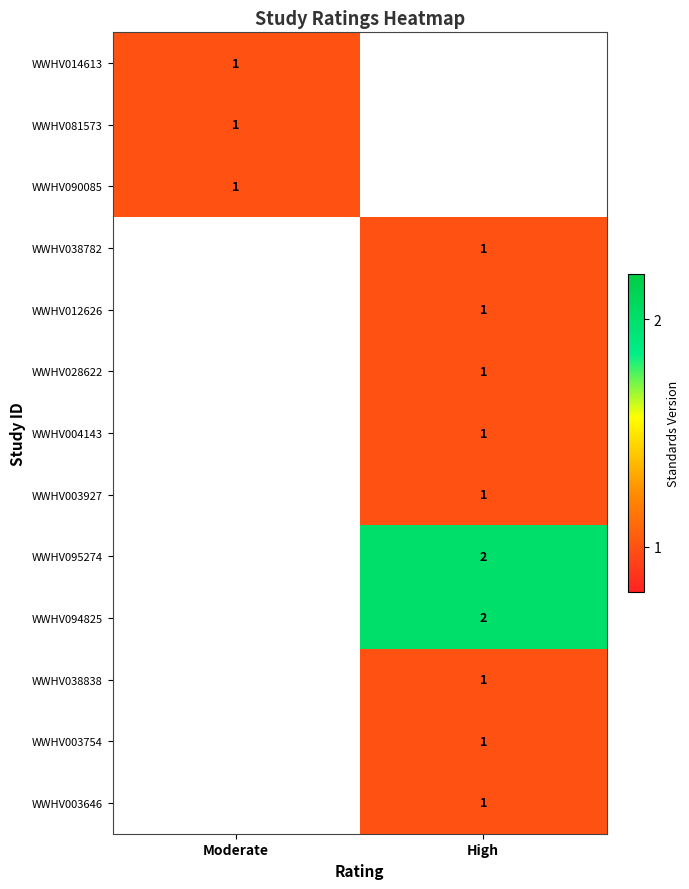

Is it true that WWHV003754 equals 0 at High?

False